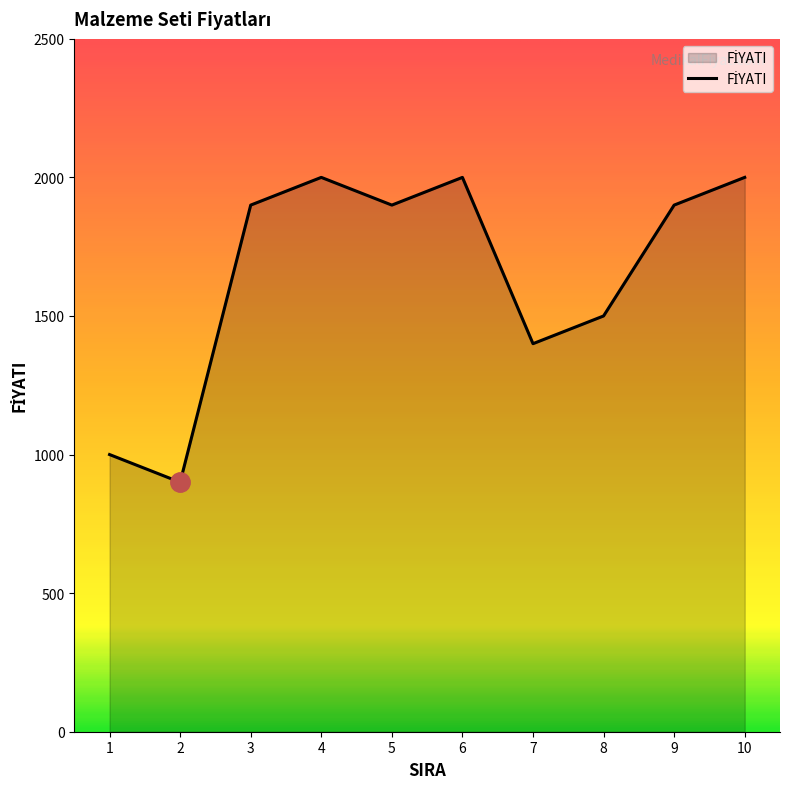

What is the difference between the values at 3 and 1?

900